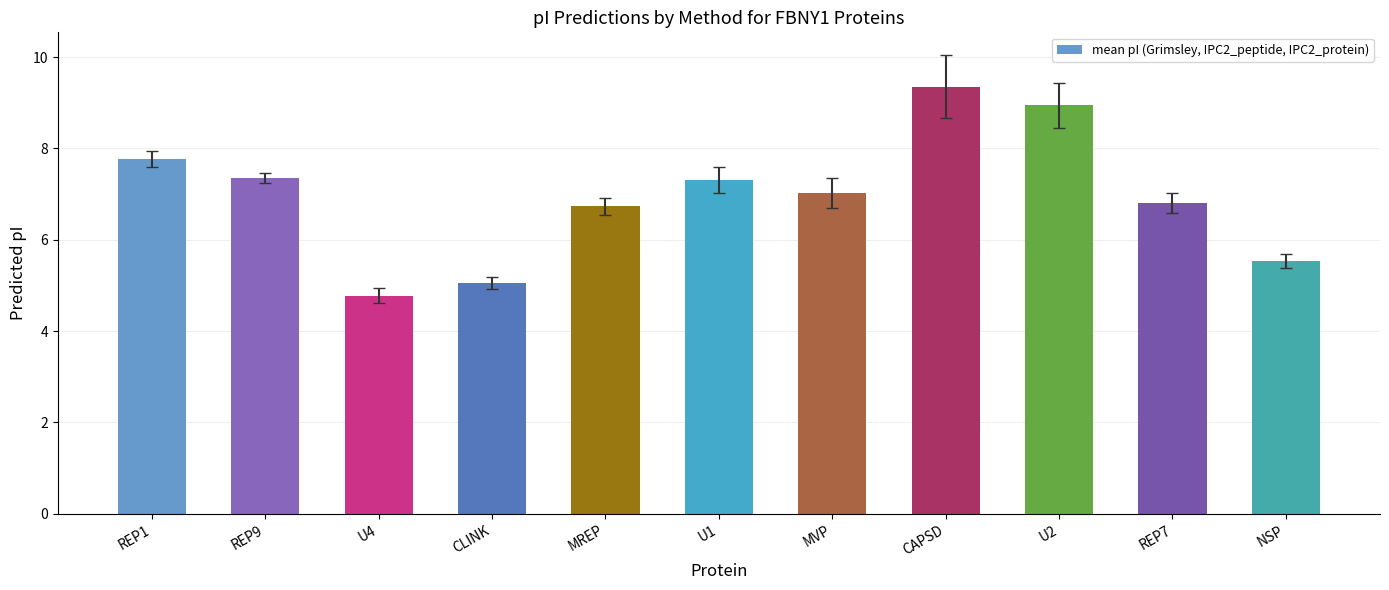

Approximately how many times larger is the value at REP7 compared to U4?

1.4